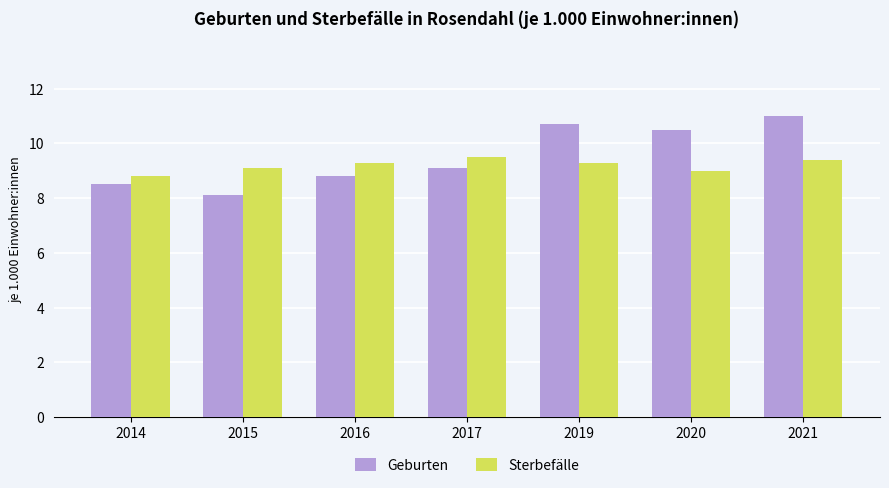

Reading left to right, list all the values displayed in this chart.

Geburten: 2014=8.5	2015=8.1	2016=8.8	2017=9.1	2019=10.7	2020=10.5	2021=11.0
Sterbefälle: 2014=8.8	2015=9.1	2016=9.3	2017=9.5	2019=9.3	2020=9.0	2021=9.4